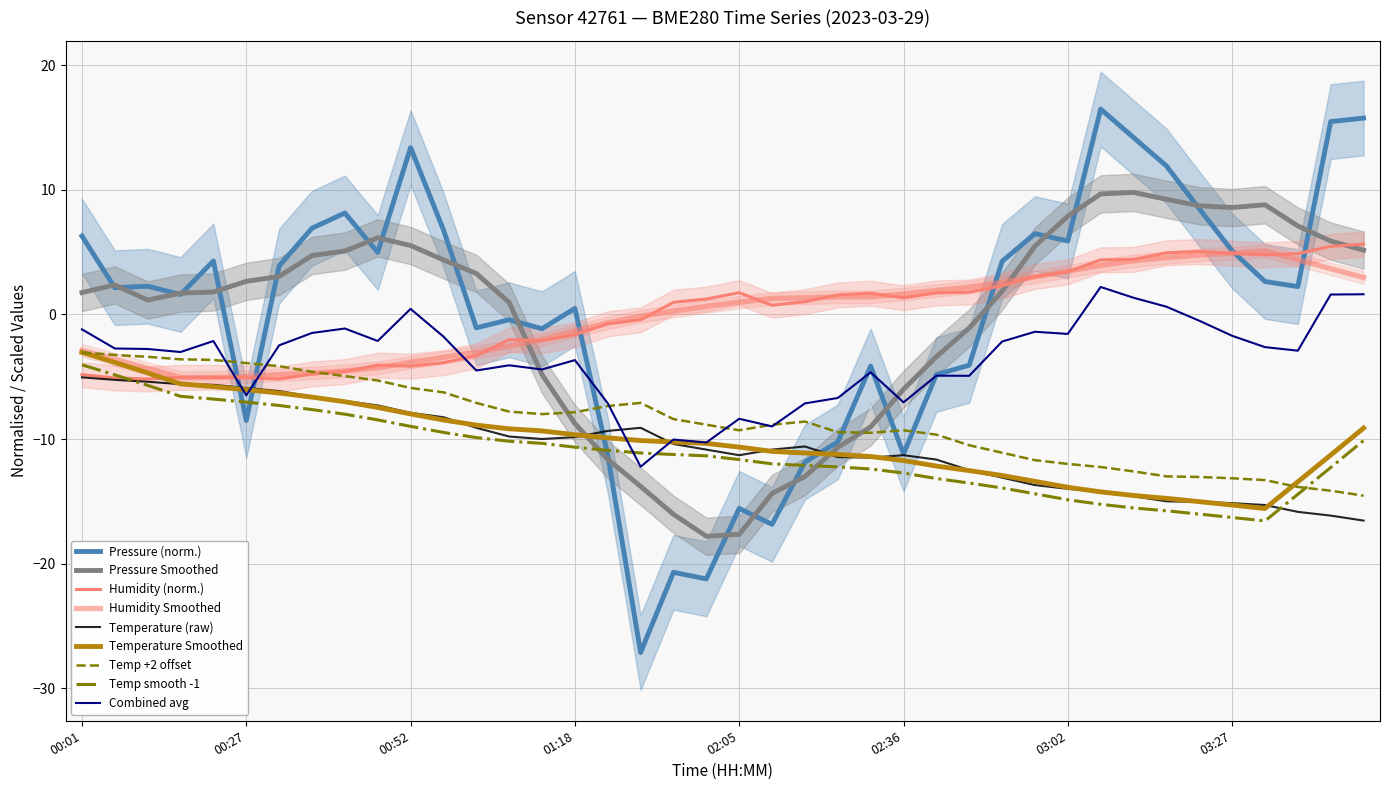

In humidity, how many points are higher than both neighbors (excluding endpoints)?

6